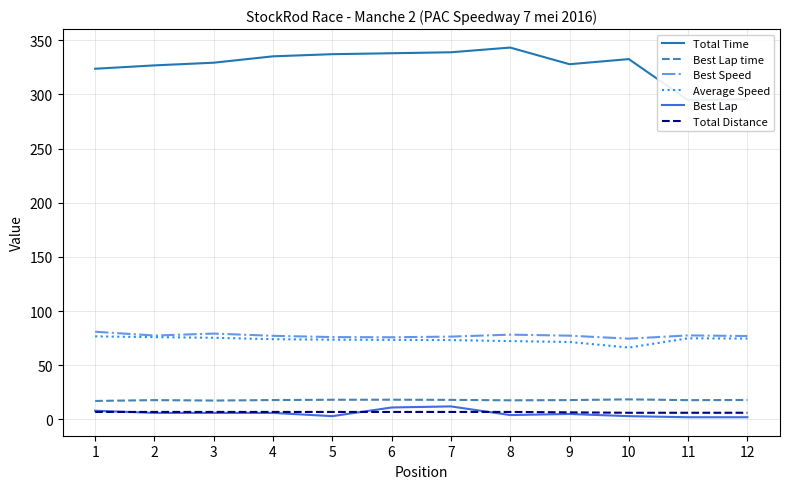

Does the chart display data point markers on the line(s)?

No